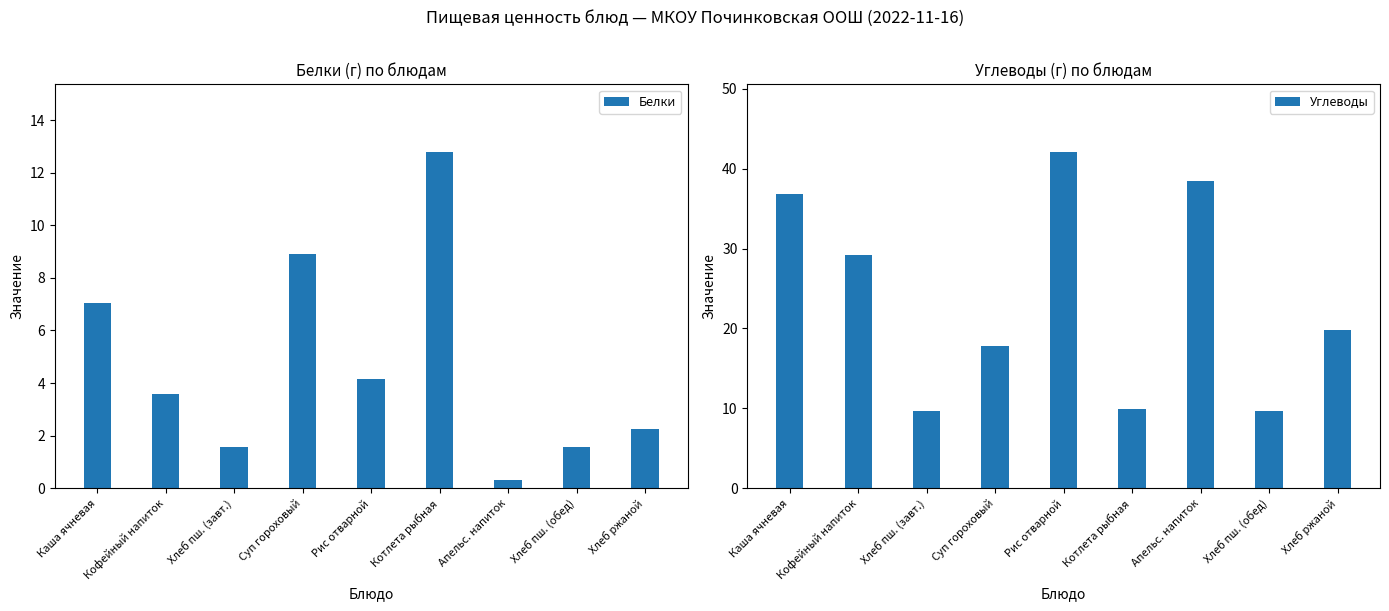

What is the sum of the Белки values at Рис отварной and Котлета рыбная?

16.9